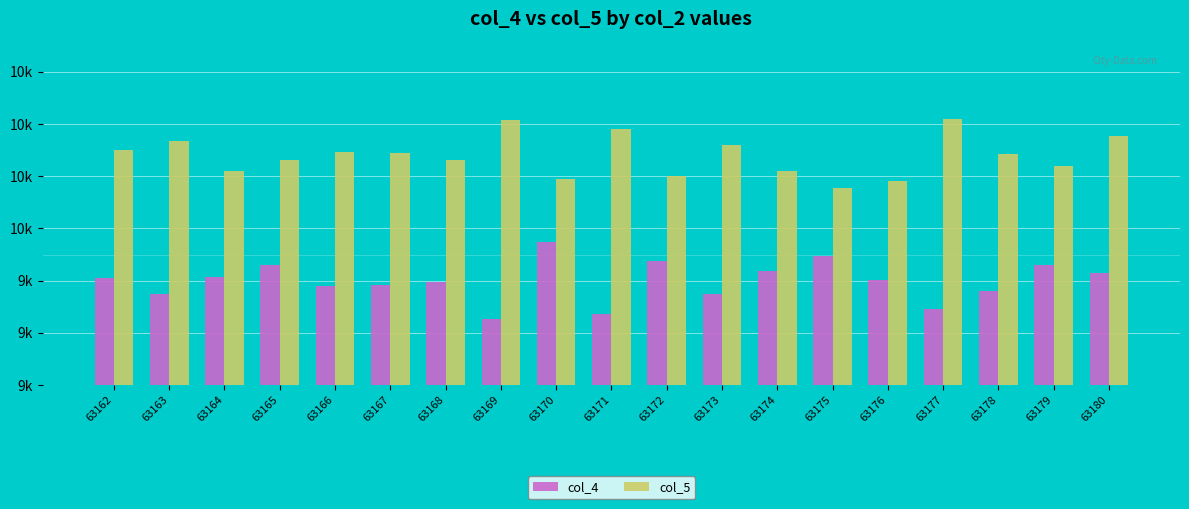

Which category has the lowest value across all series?

63169